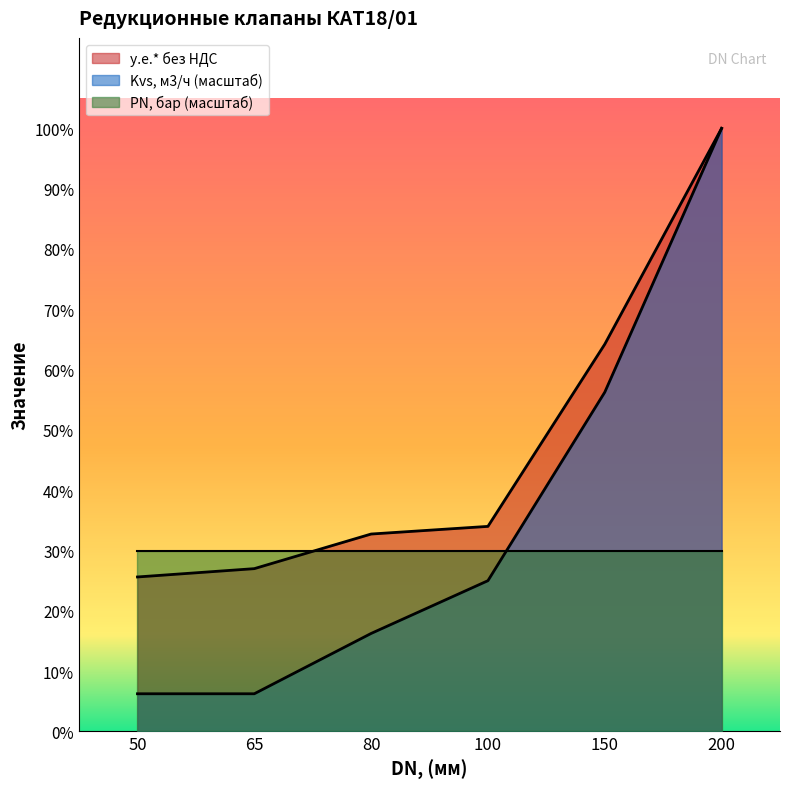

True or false: у.е.* без НДС and Kvs, м3/ч cross at least once.

False